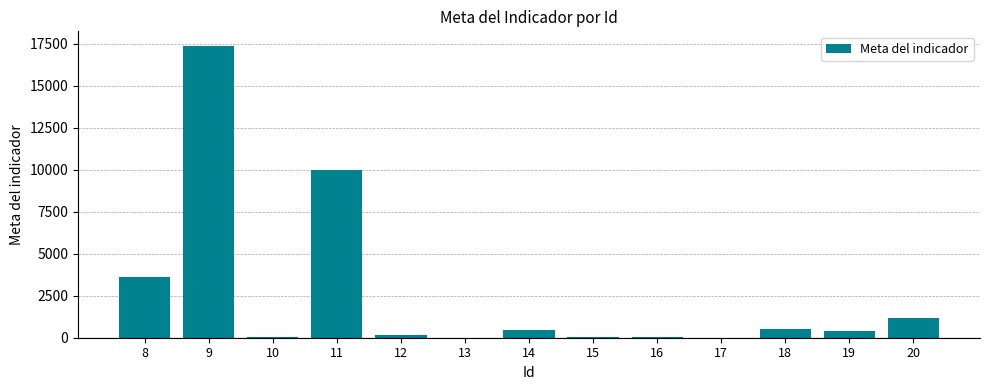

Does the chart contain stacked bars?

No